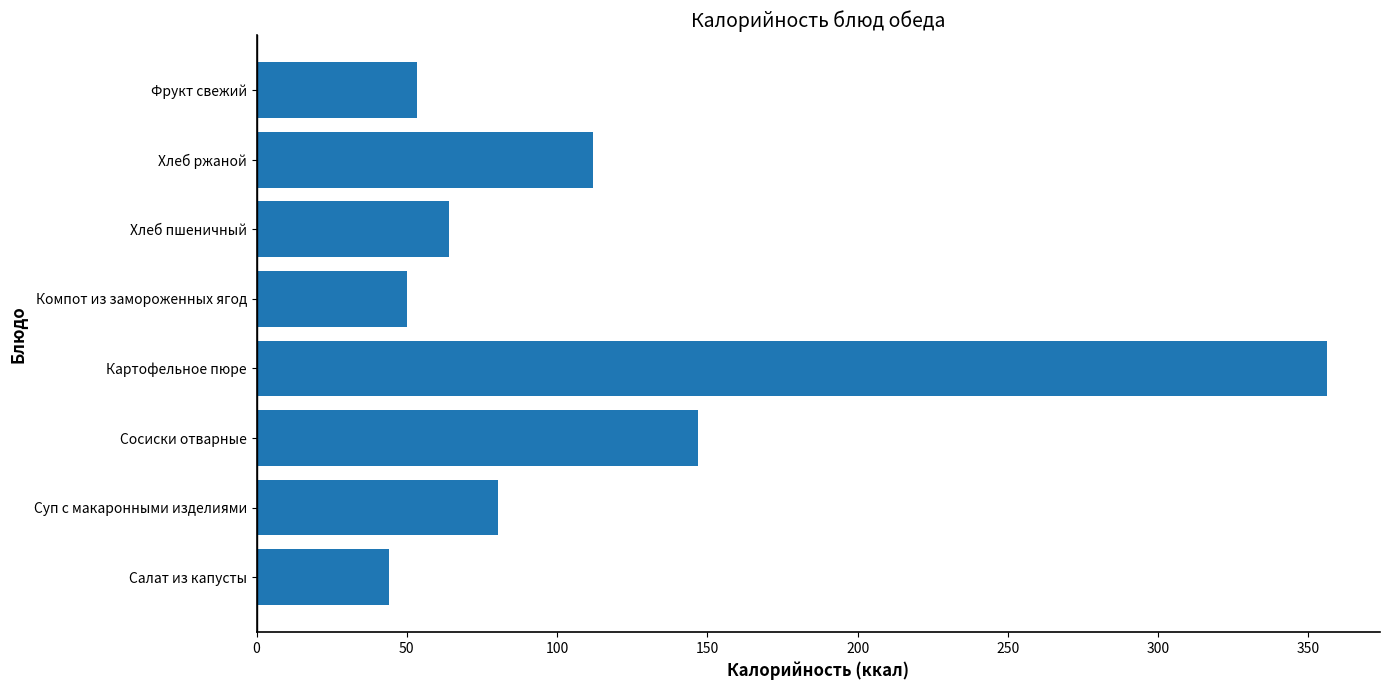

What is the change in value from Сосиски отварные to Картофельное пюре?

+209.0